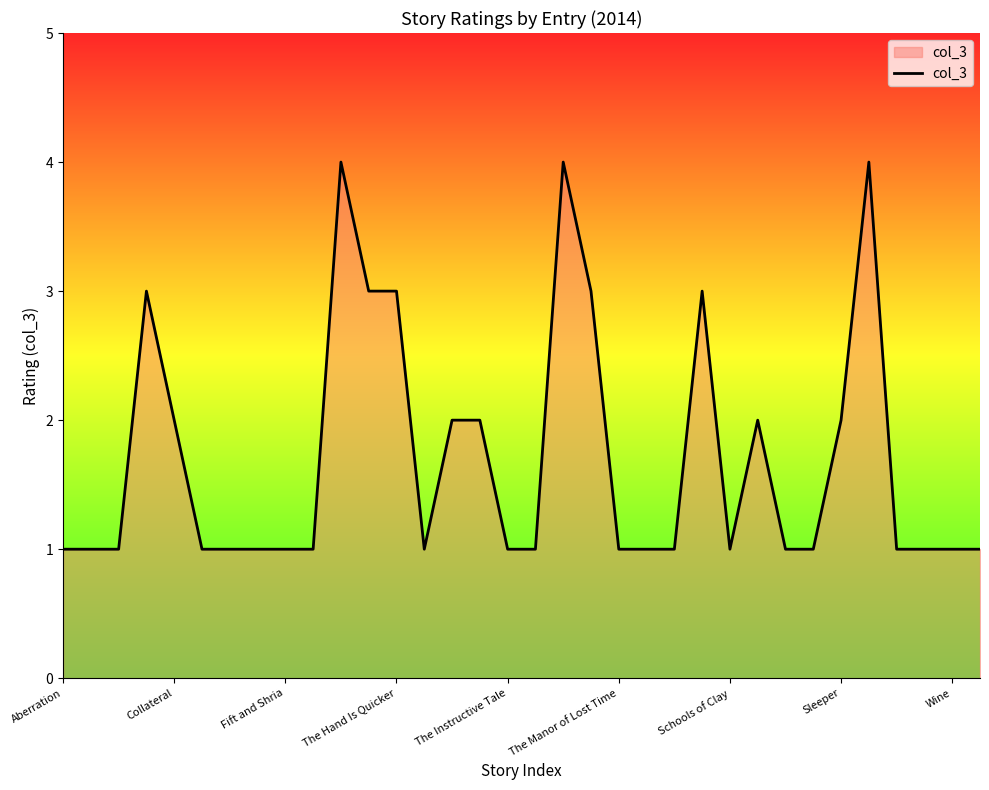

What is the difference between the maximum and minimum values?

3